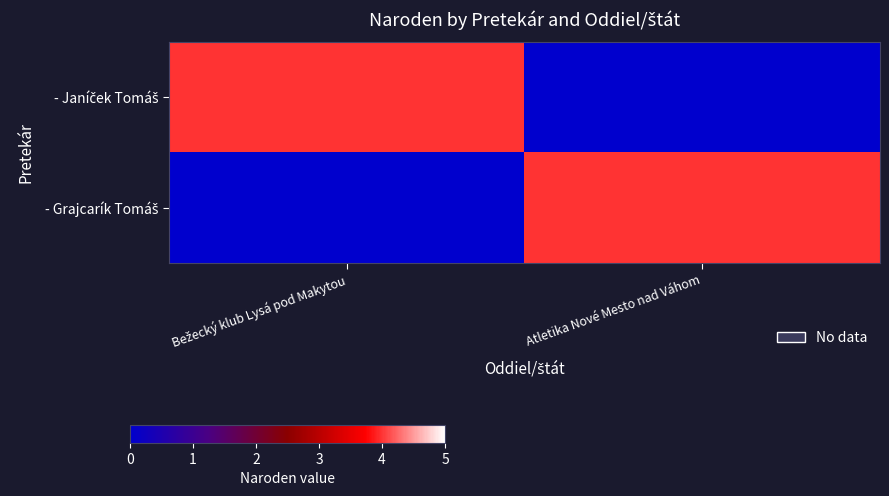

Rank the series by their maximum value, from highest to lowest.

- Janíček Tomáš, - Grajcarík Tomáš